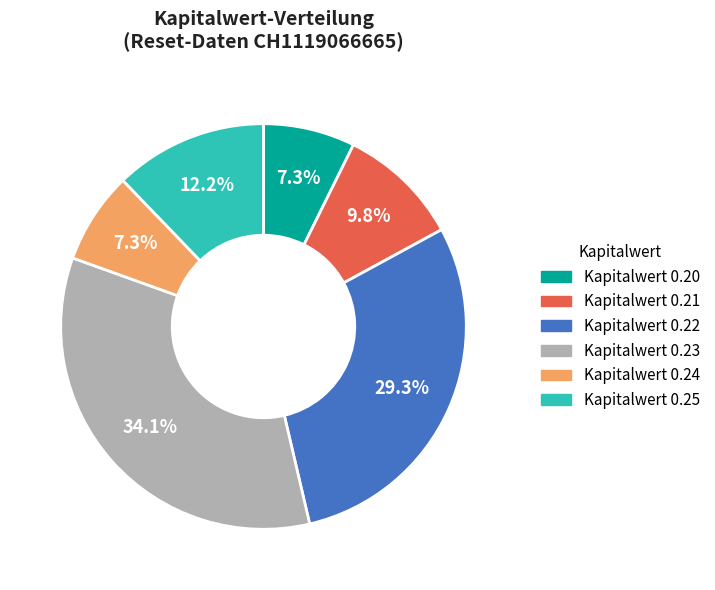

Is there a majority slice in this chart?

No